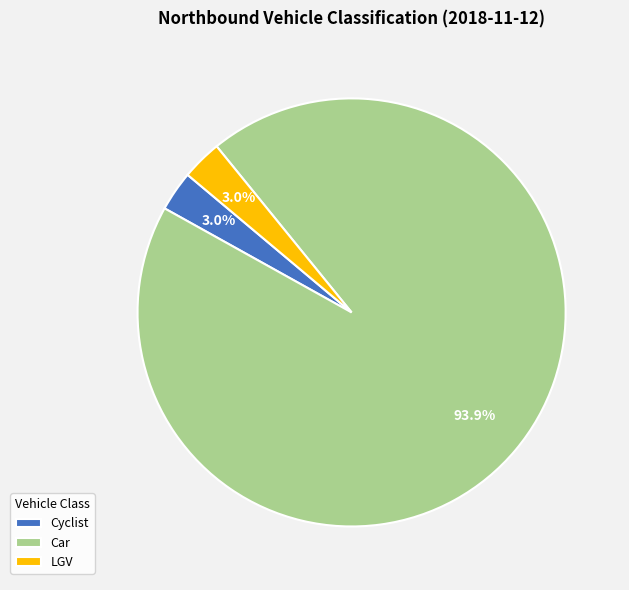

Is it true that LGV is 31% of the pie?

False